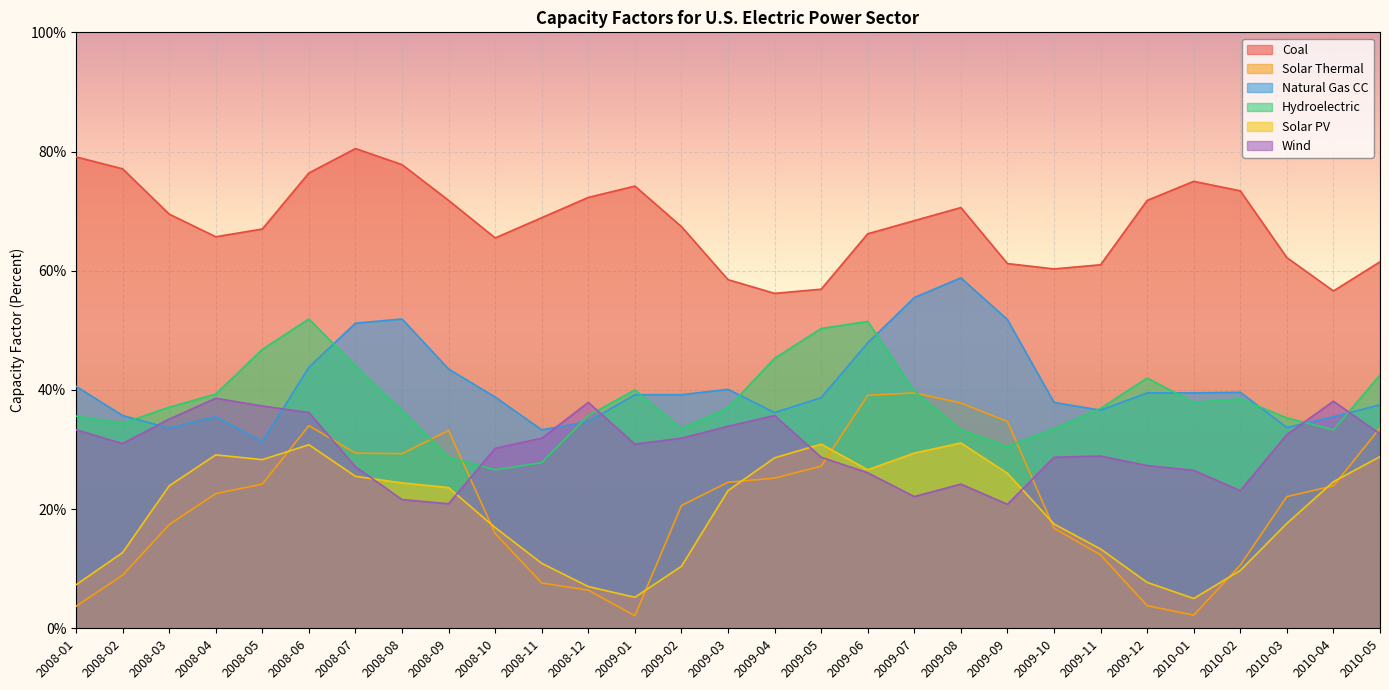

How many lines are shown in the chart?

6